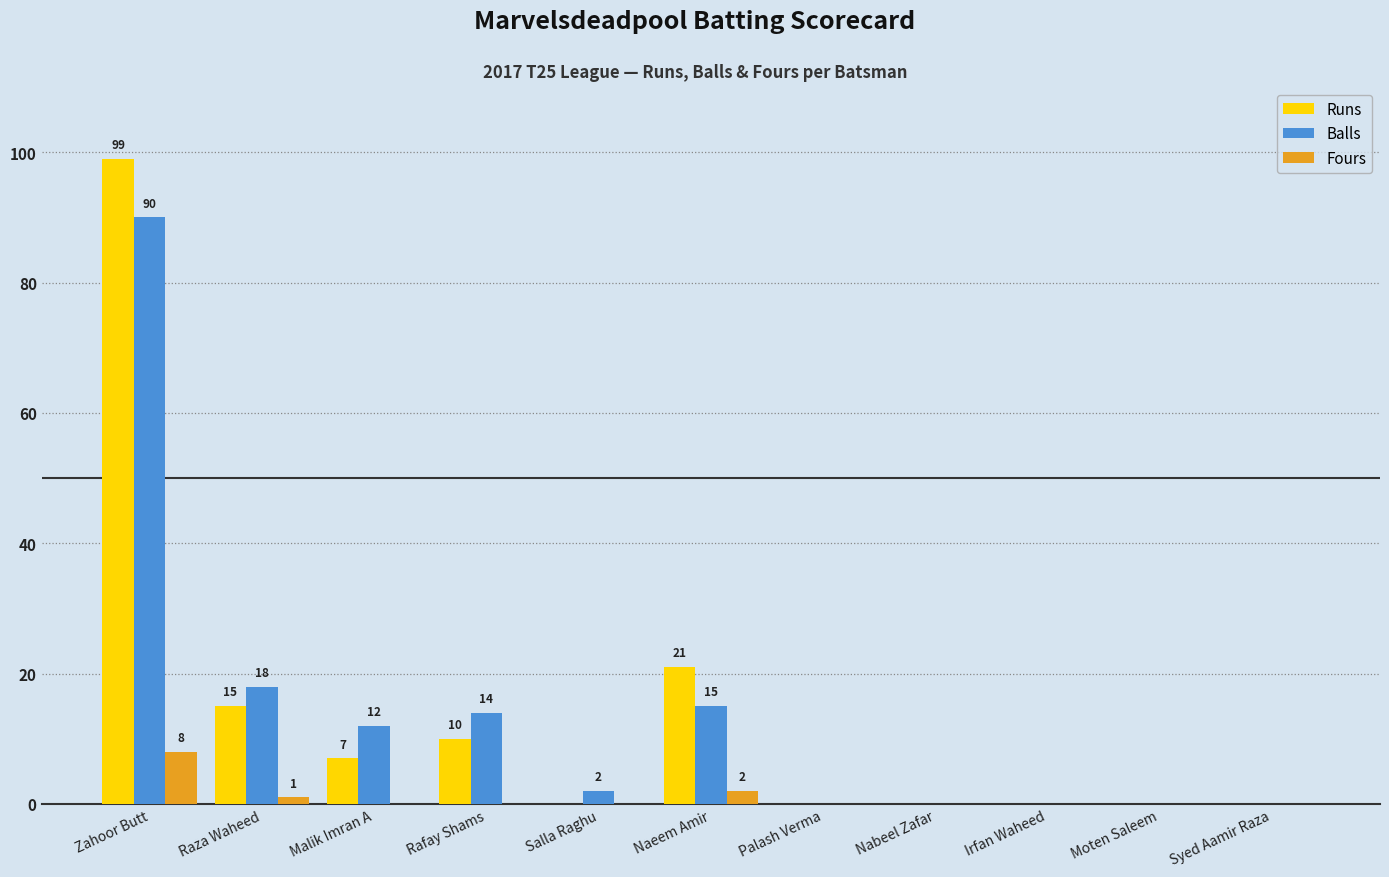

The Runs series shows 3 at Rafay Shams. True or false?

False